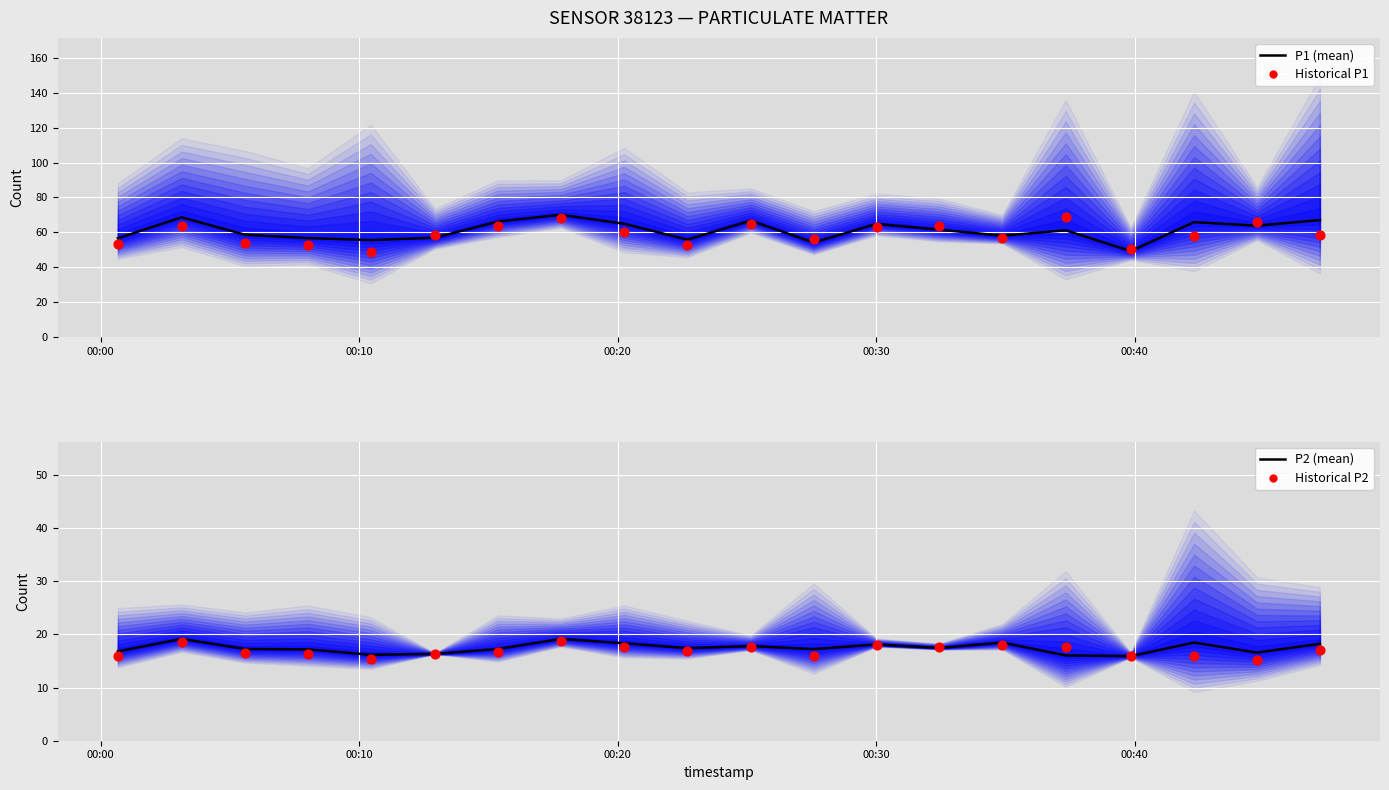

What are all the series names shown in the legend?

P1 (mean), Historical P1, P2 (mean), Historical P2